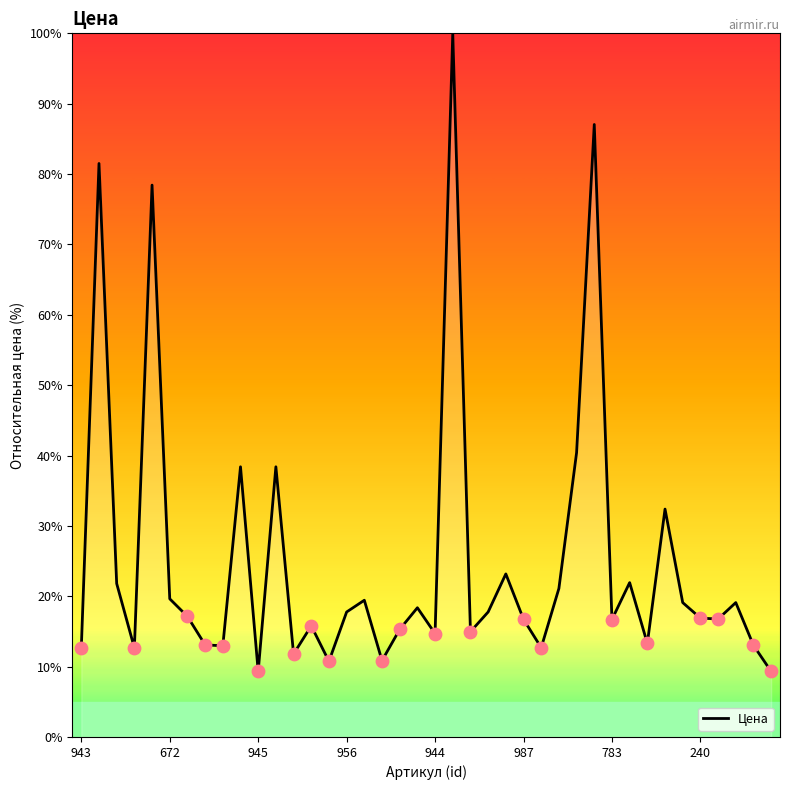

What is the difference between the maximum and minimum values?

90.7